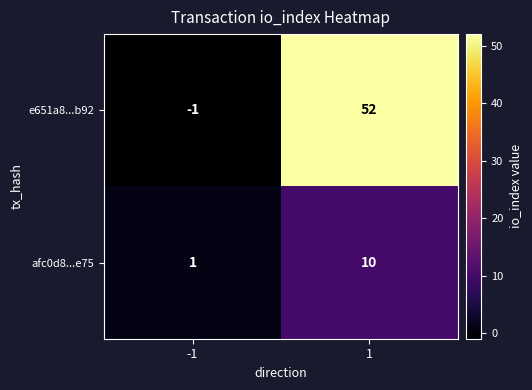

What value does the e651a8...b92 series have at 1, to the nearest 10?

50